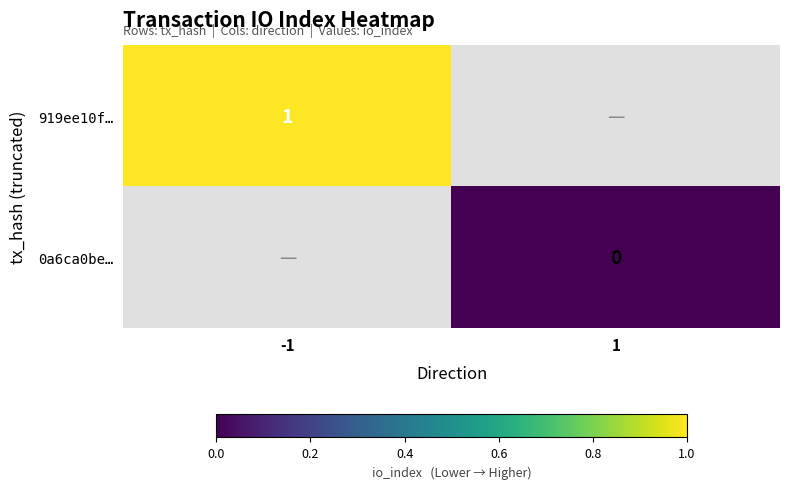

The 919ee10f… series shows 1 at -1. True or false?

True